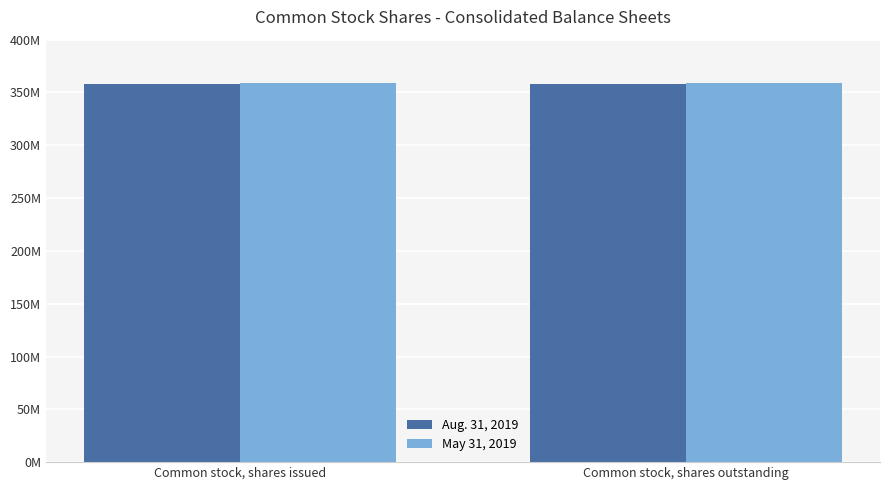

At Common stock, shares issued, list the series in order from smallest to largest.

Aug. 31, 2019, May 31, 2019